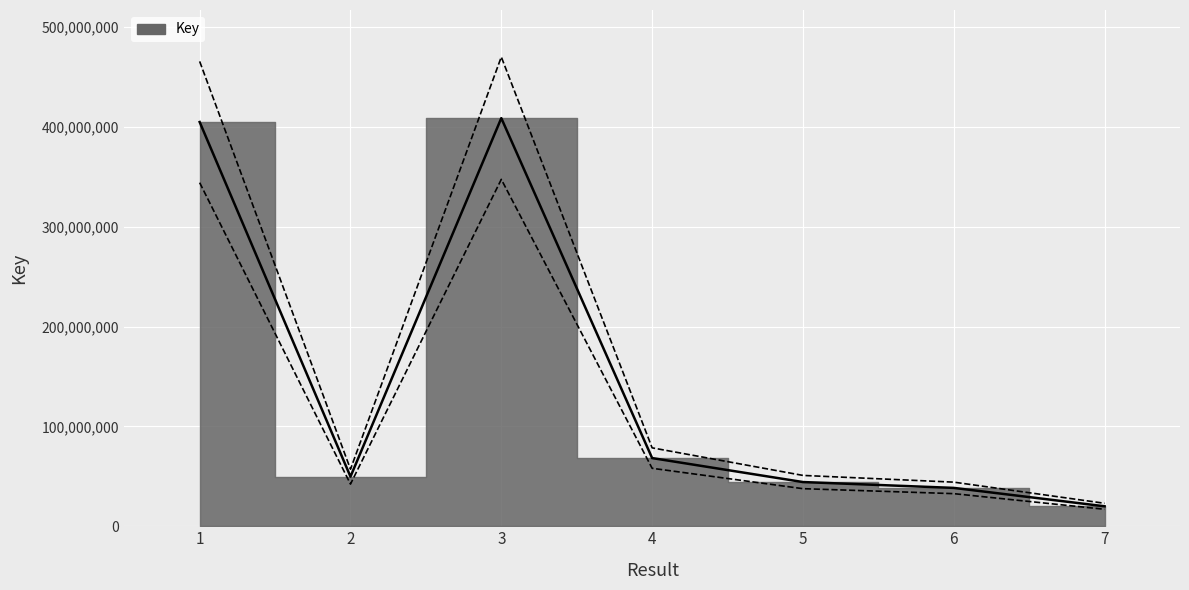

At which category does the chart reach its peak across all series?

3